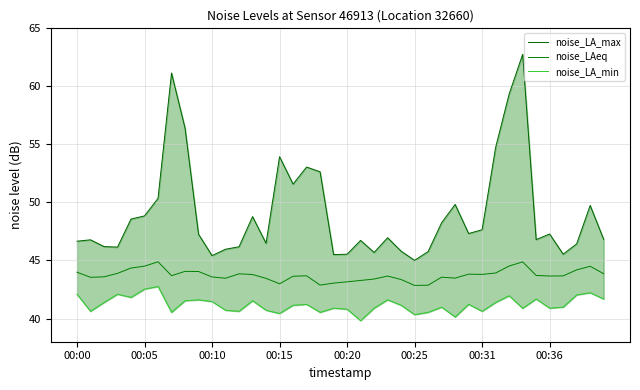

What is the total value across all series at 29?

132.4